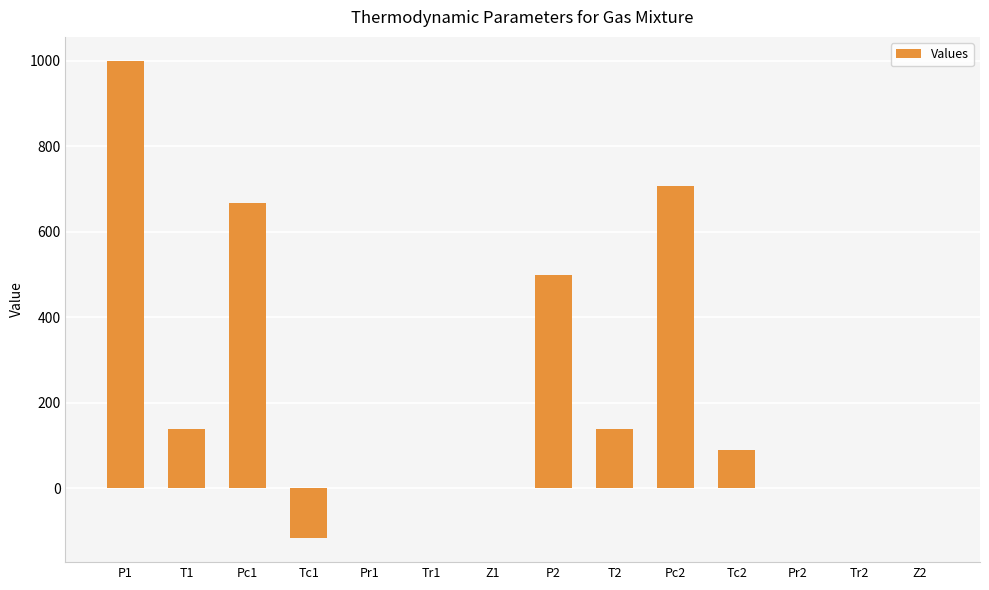

Is it true that the value at P2 is 167.9?

False